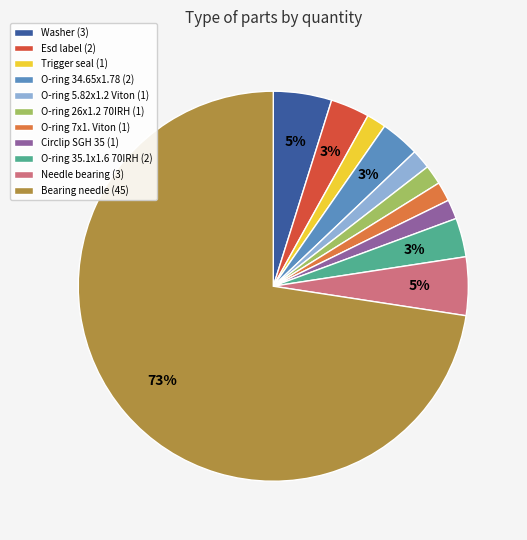

Count the number of slices in the pie.

11